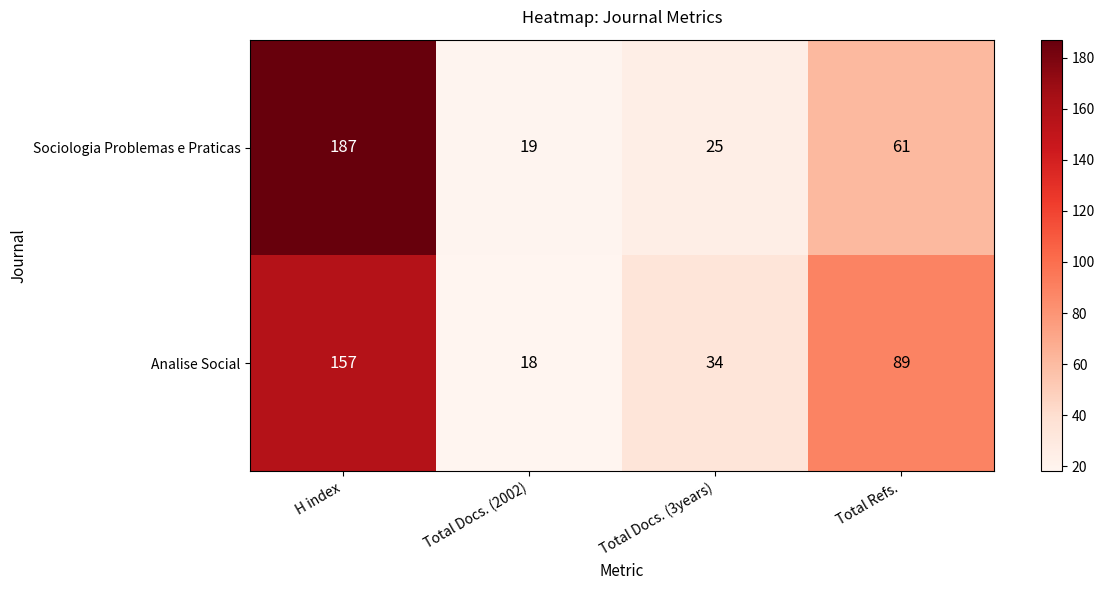

What is the sum of all Analise Social values?

298